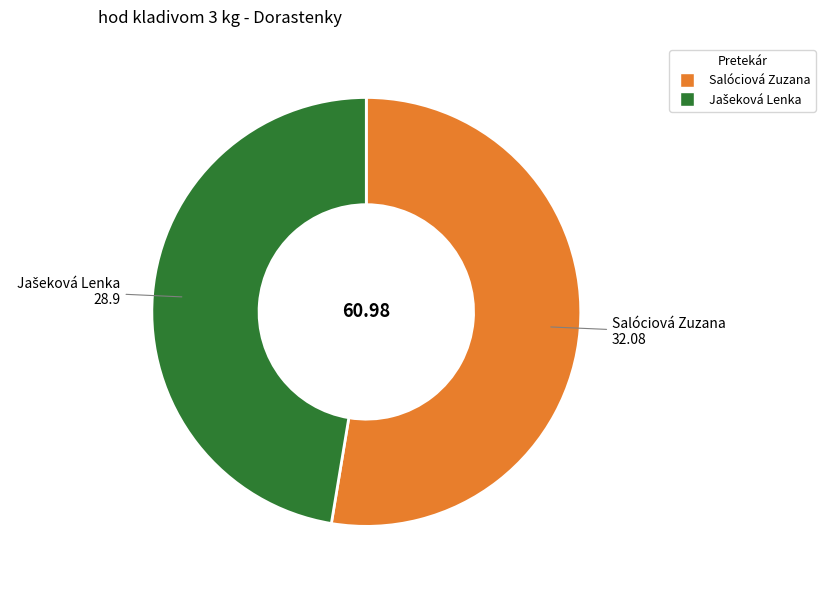

Which category accounts for the majority?

Salóciová Zuzana